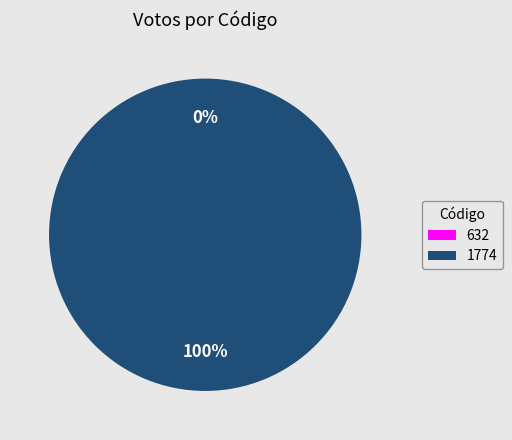

What percentage do 1774 and 632 together represent?

100.0%